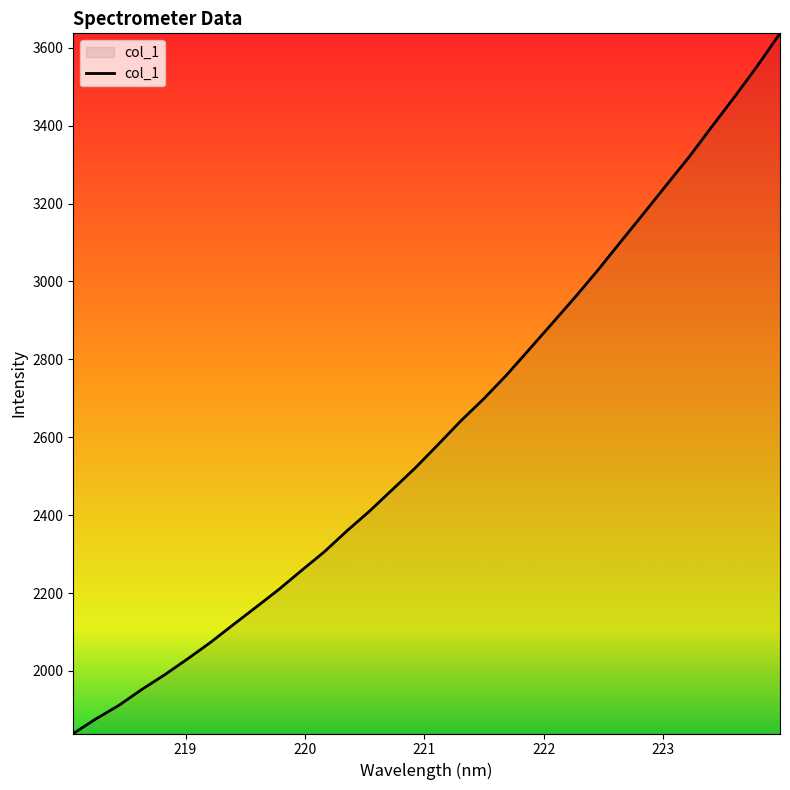

True or false: there are more than 0 points higher than both neighbors.

False